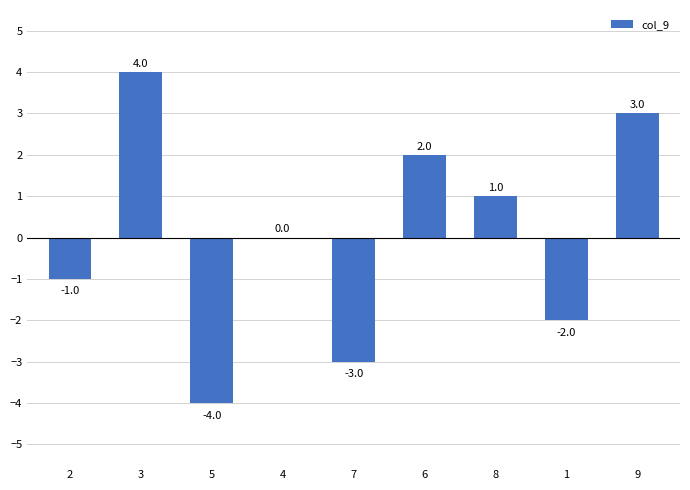

What is the sum of the values at 4 and 9?

3